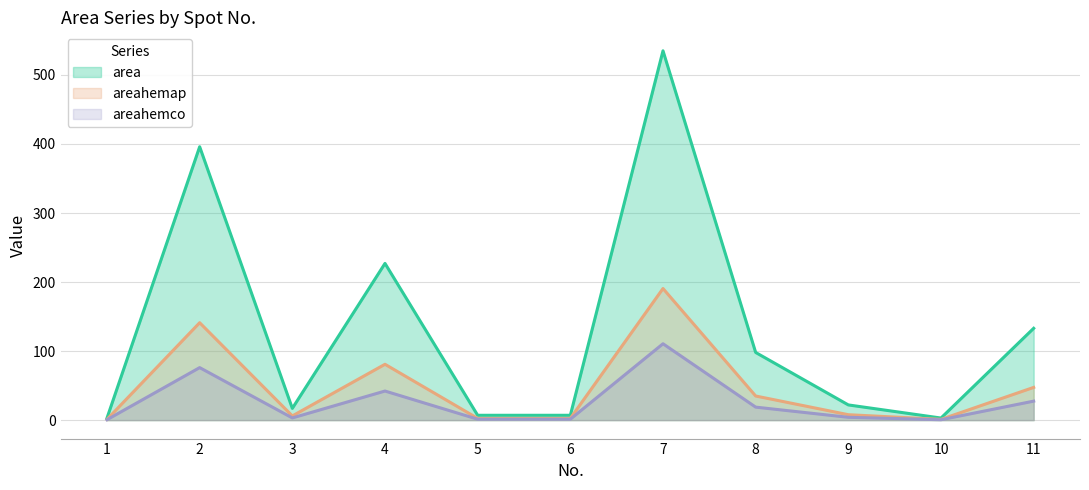

What is the spread (max minus min) of values at 7?

424.4